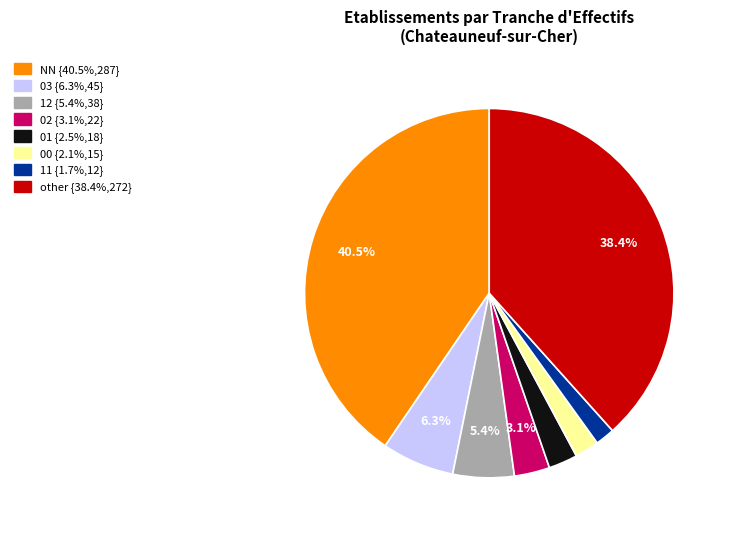

Which category has the biggest portion of the pie?

NN